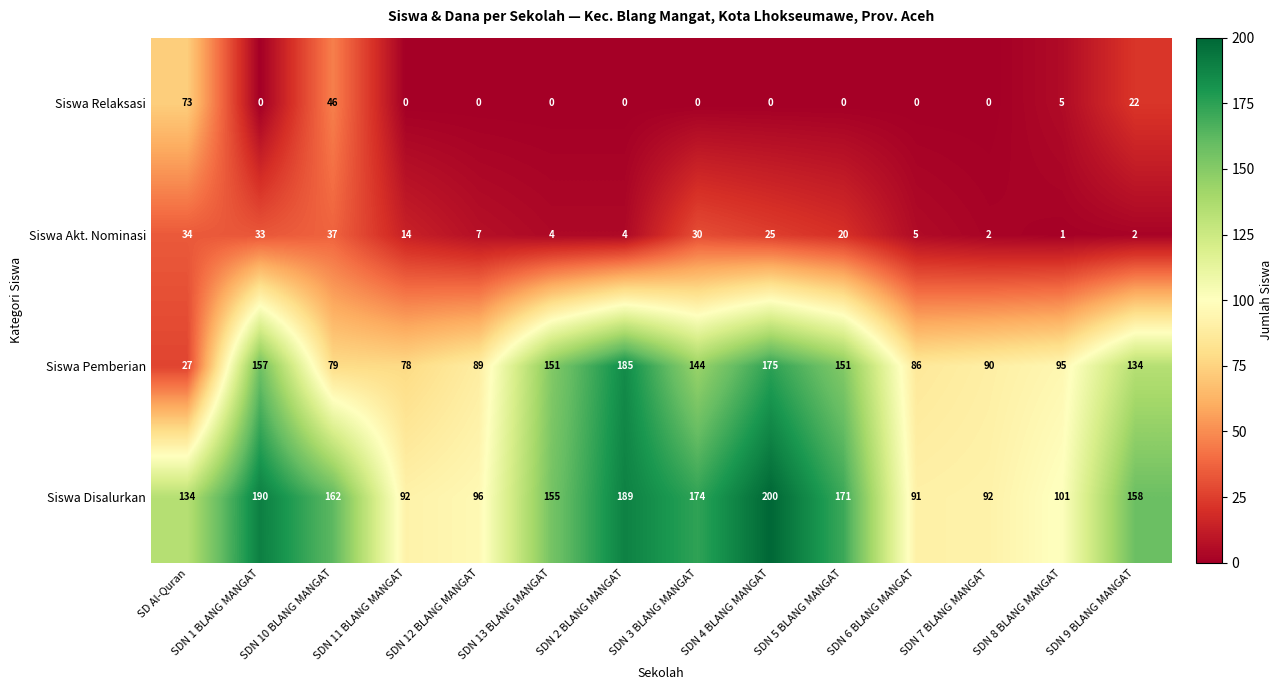

At how many categories does at least one series exceed 25?

14